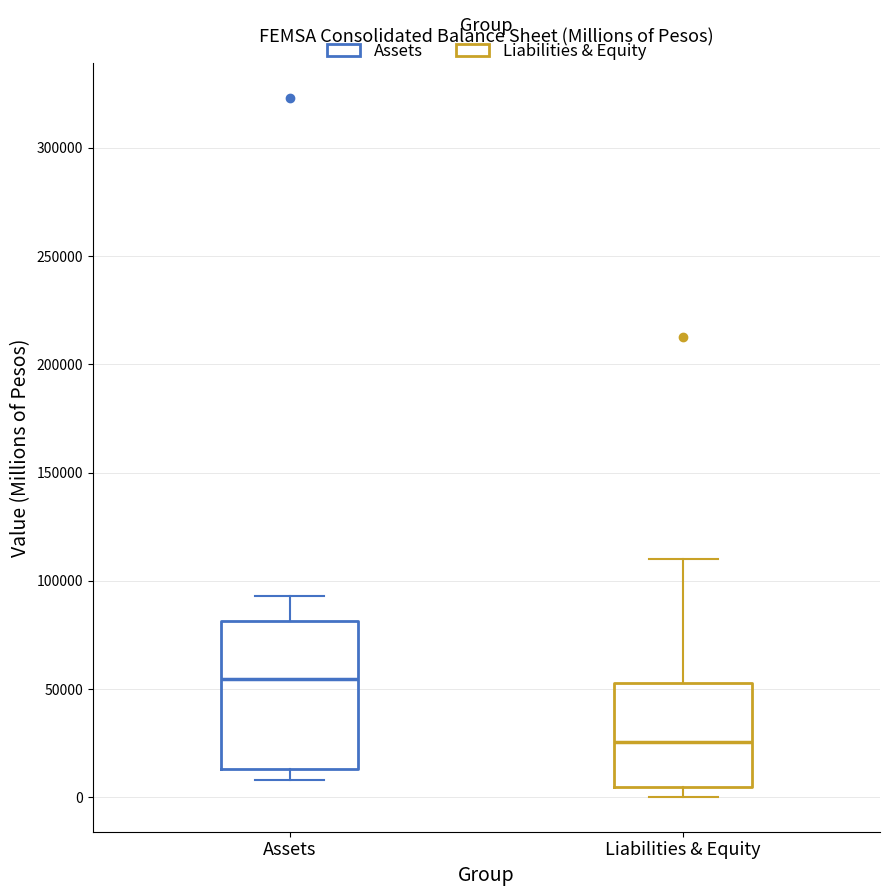

Where is the lower edge of the box for Liabilities & Equity on the y-axis? The values are not printed on the chart, so give them approximately, as read against the axis.

5000